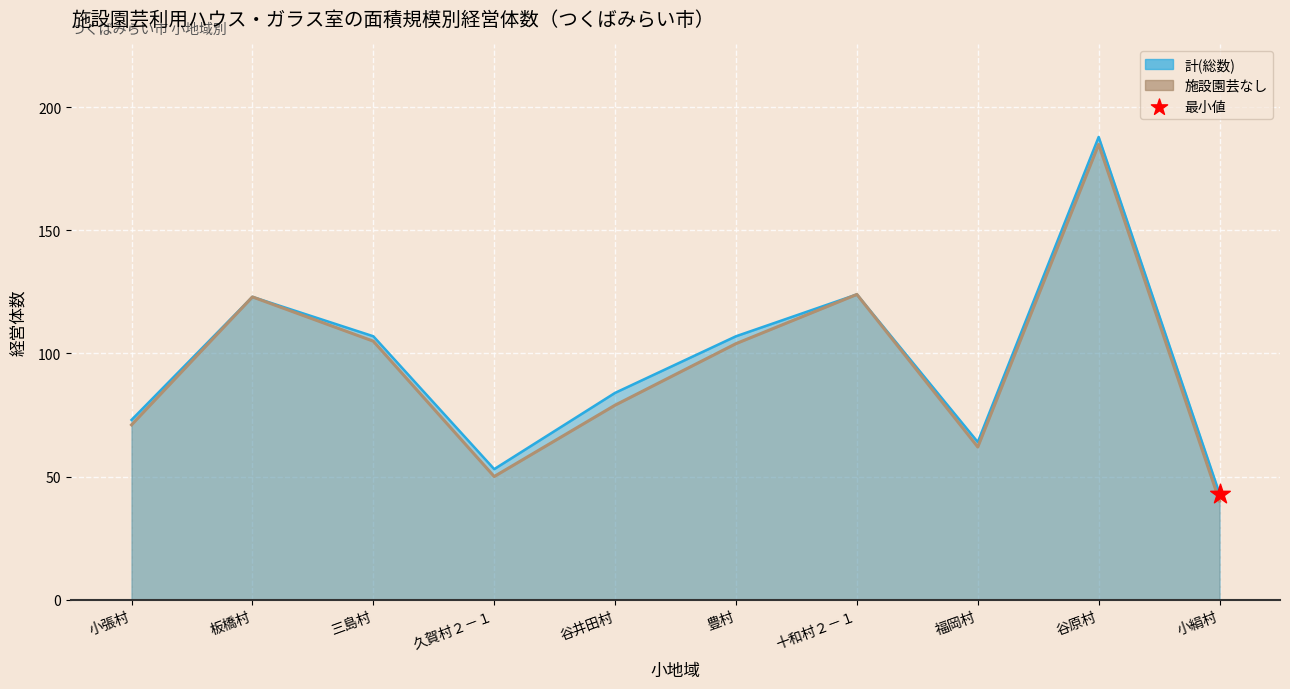

What are all the series names shown in the legend?

計(総数), 施設園芸なし